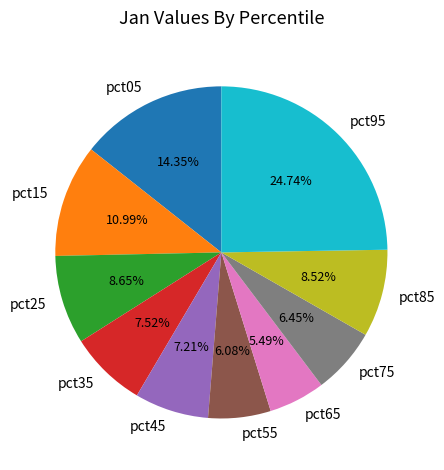

Does pct65 represent more than half of the total?

No